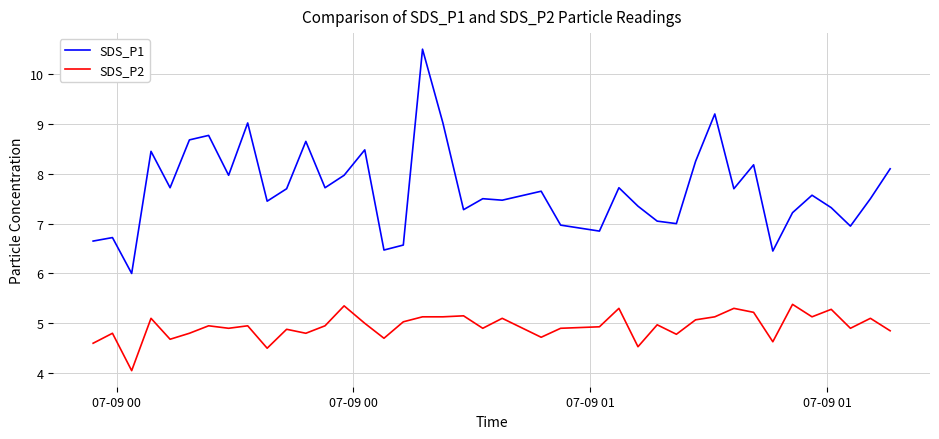

True or false: SDS_P2 and SDS_P1 cross at least once.

False